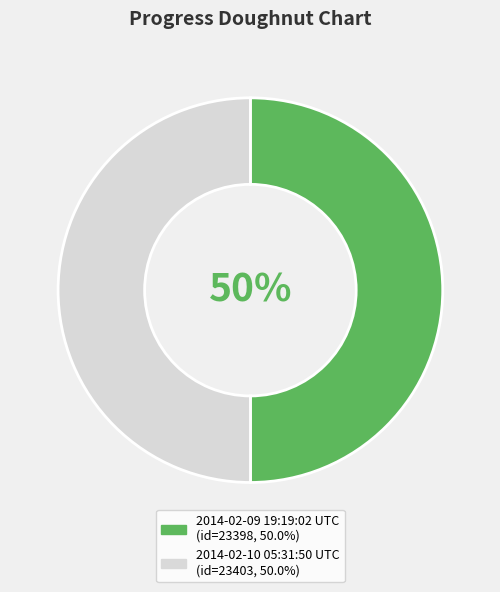

Combined, do 2014-02-10 05:31:50 UTC and 2014-02-09 19:19:02 UTC account for over 50%?

Yes